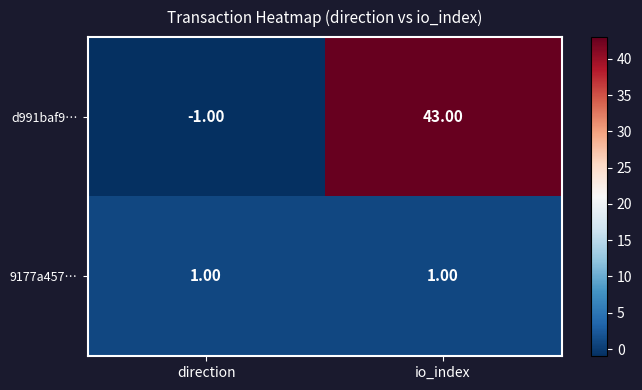

Rank the series by their maximum value, from highest to lowest.

d991baf9…, 9177a457…